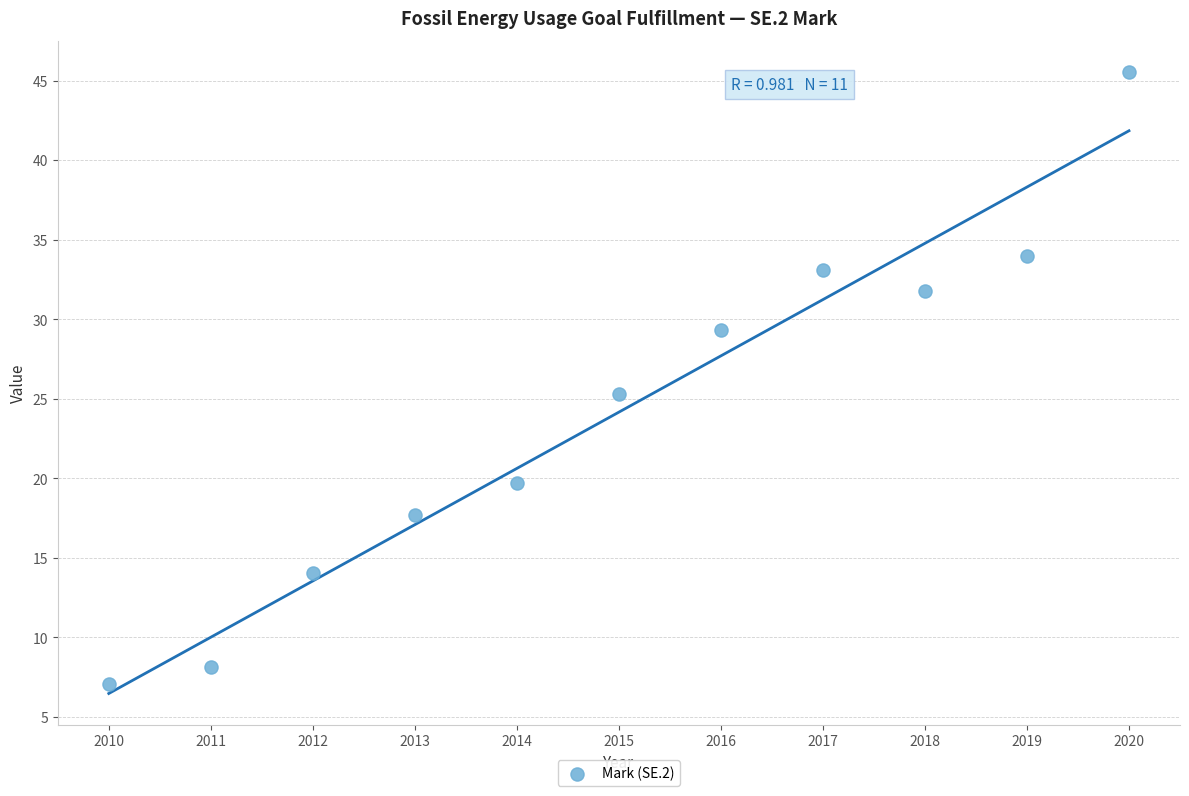

What Y value in the scatter plot is closest to 26?

25.3